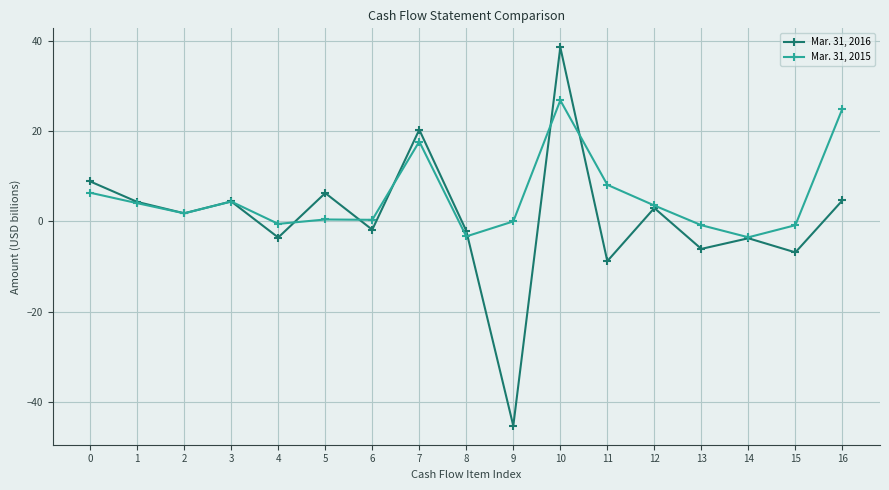

What is the difference between the maximum and minimum values in the Mar. 31, 2015 series?

30.3